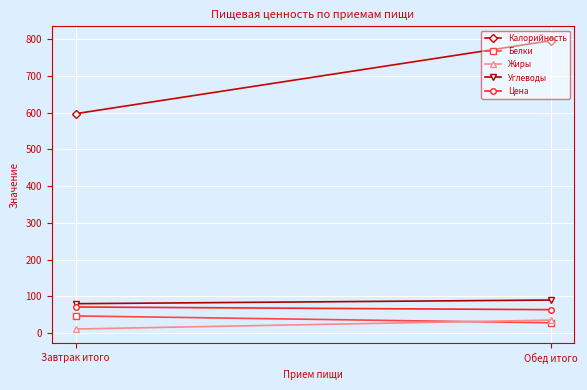

At which label does Жиры first exceed 35?

Обед итого